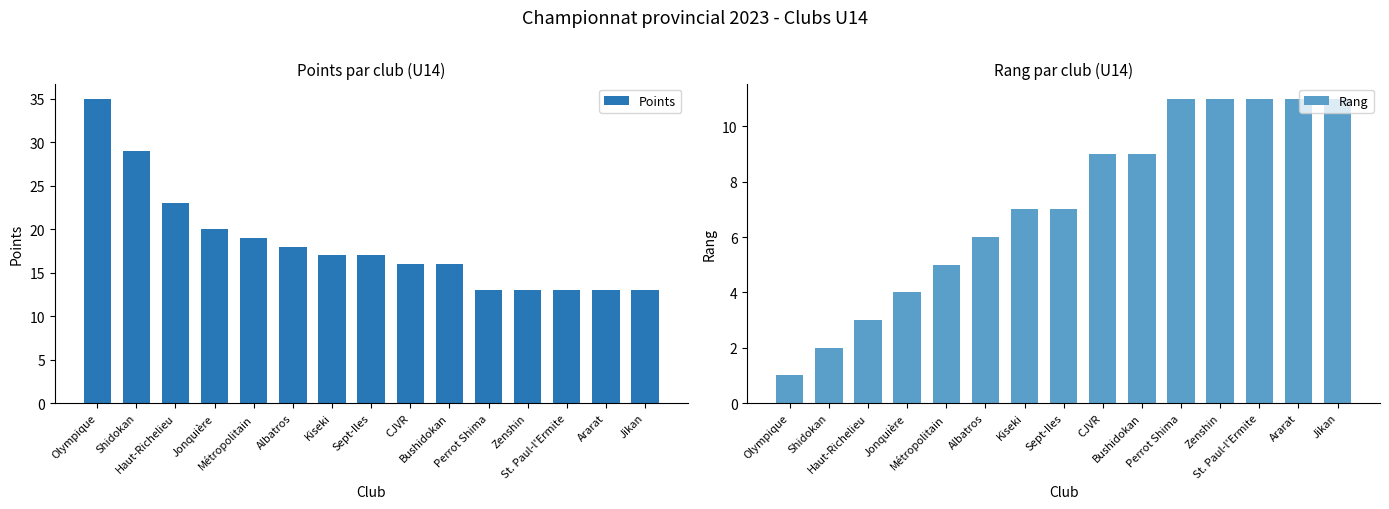

Where is Rang nearest to the value 6?

Albatros